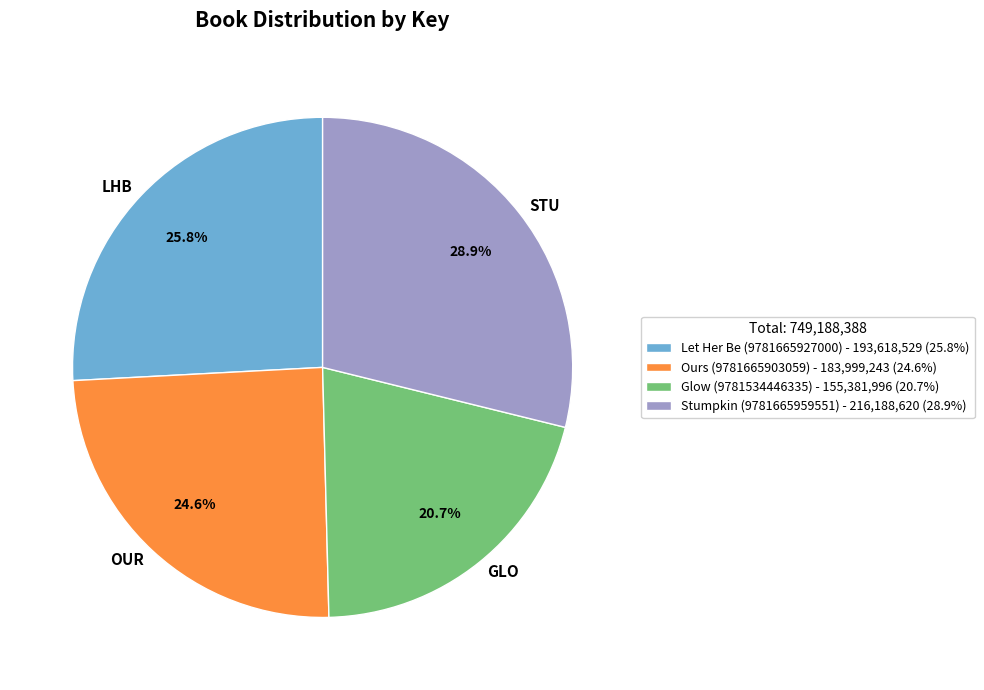

To the nearest percent, what is the combined percentage of Glow (9781534446335) and Stumpkin (9781665959551)?

50%